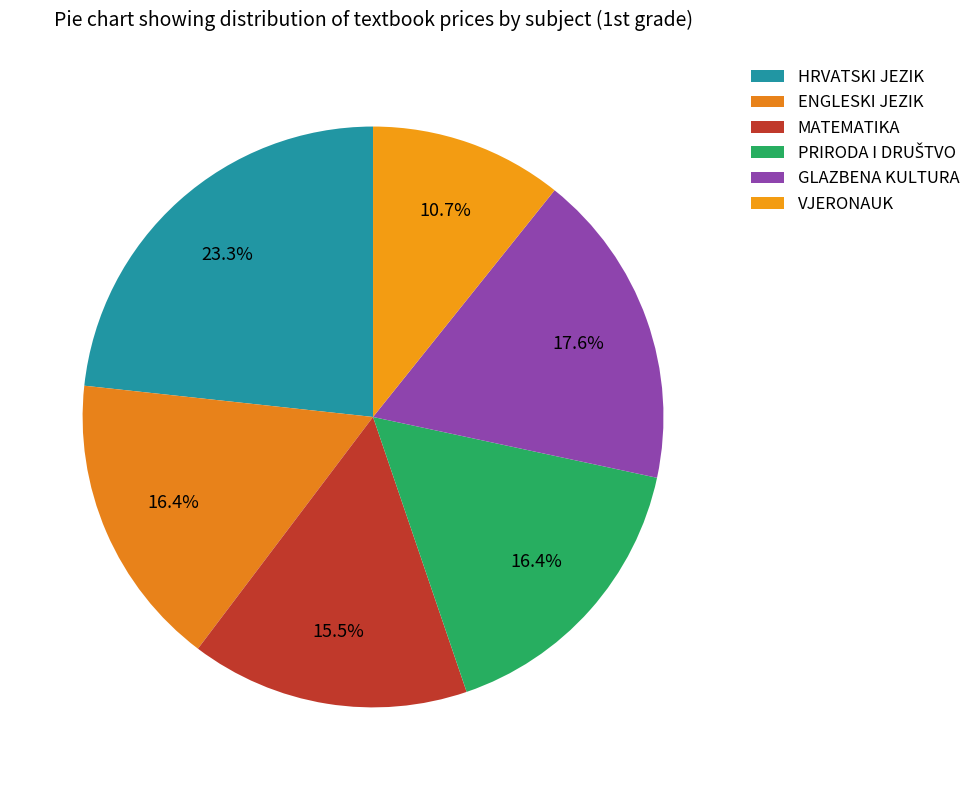

How much of the chart is everything except PRIRODA I DRUŠTVO?

83.6%